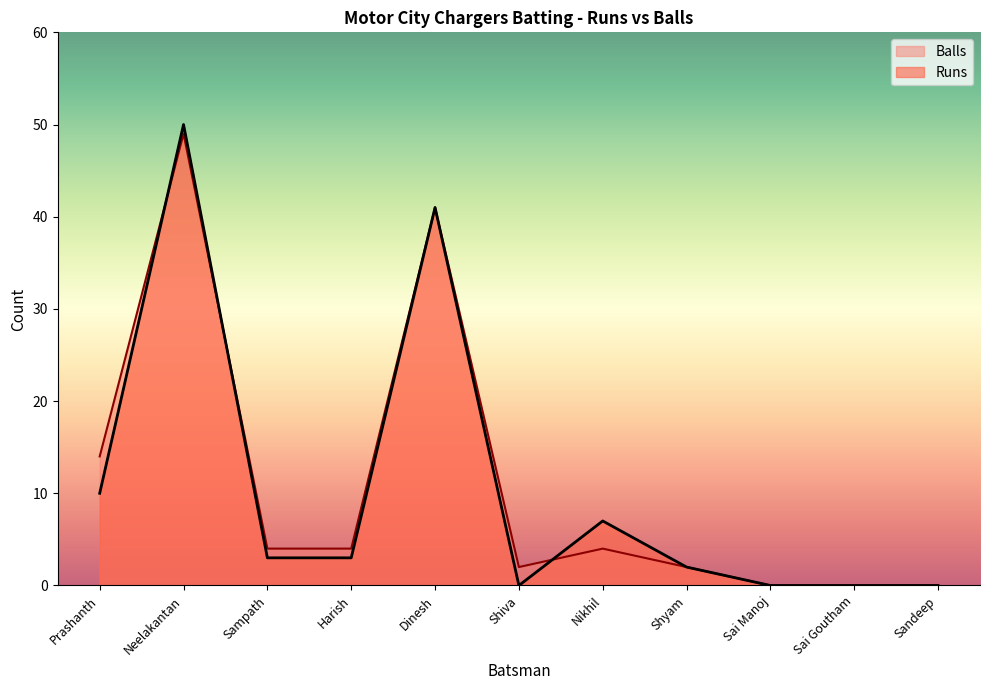

Which series changed the most between Sai Manoj and Sai Goutham?

Runs